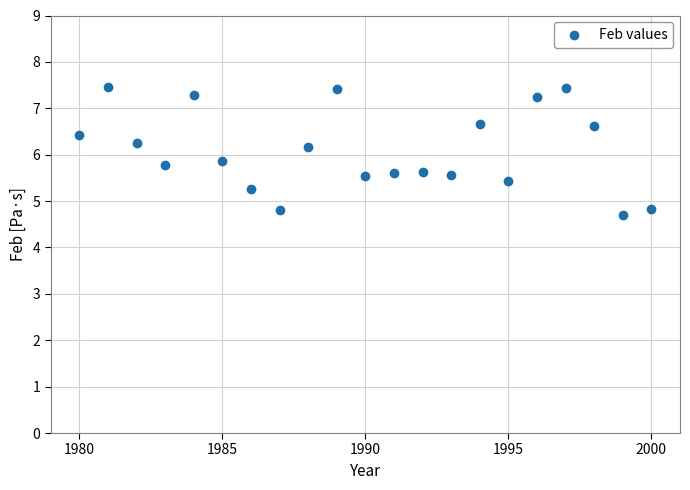

What is the range of X values (max minus min)?

20.0